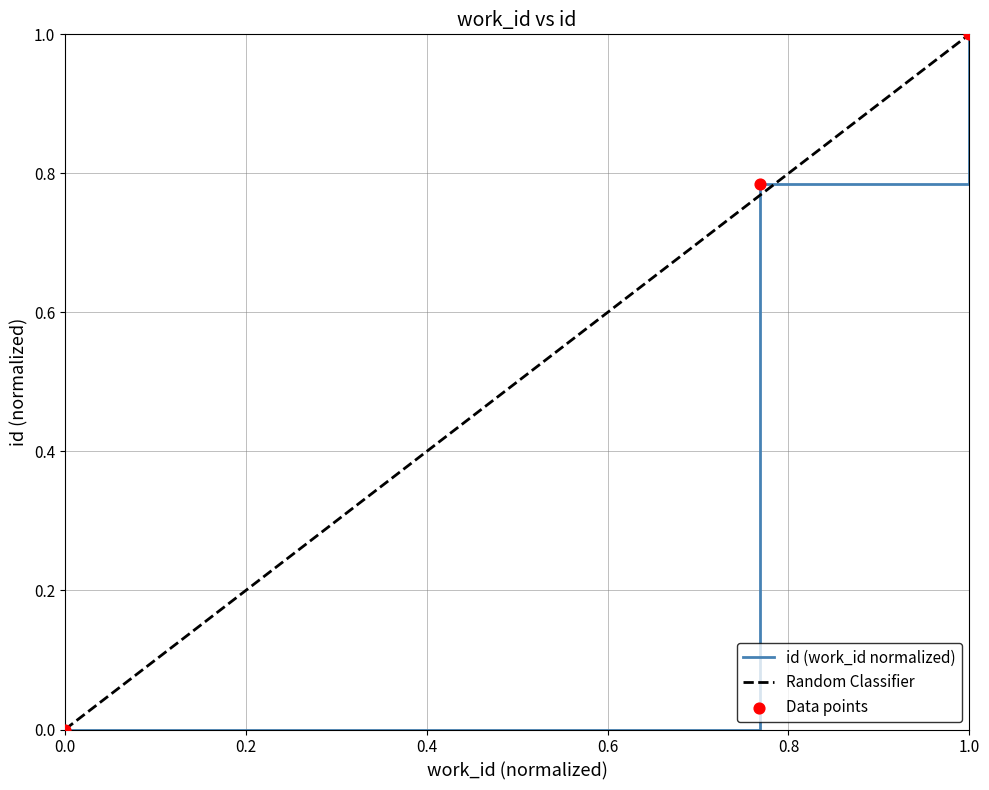

What is the maximum value for id (work_id normalized)?

1.0